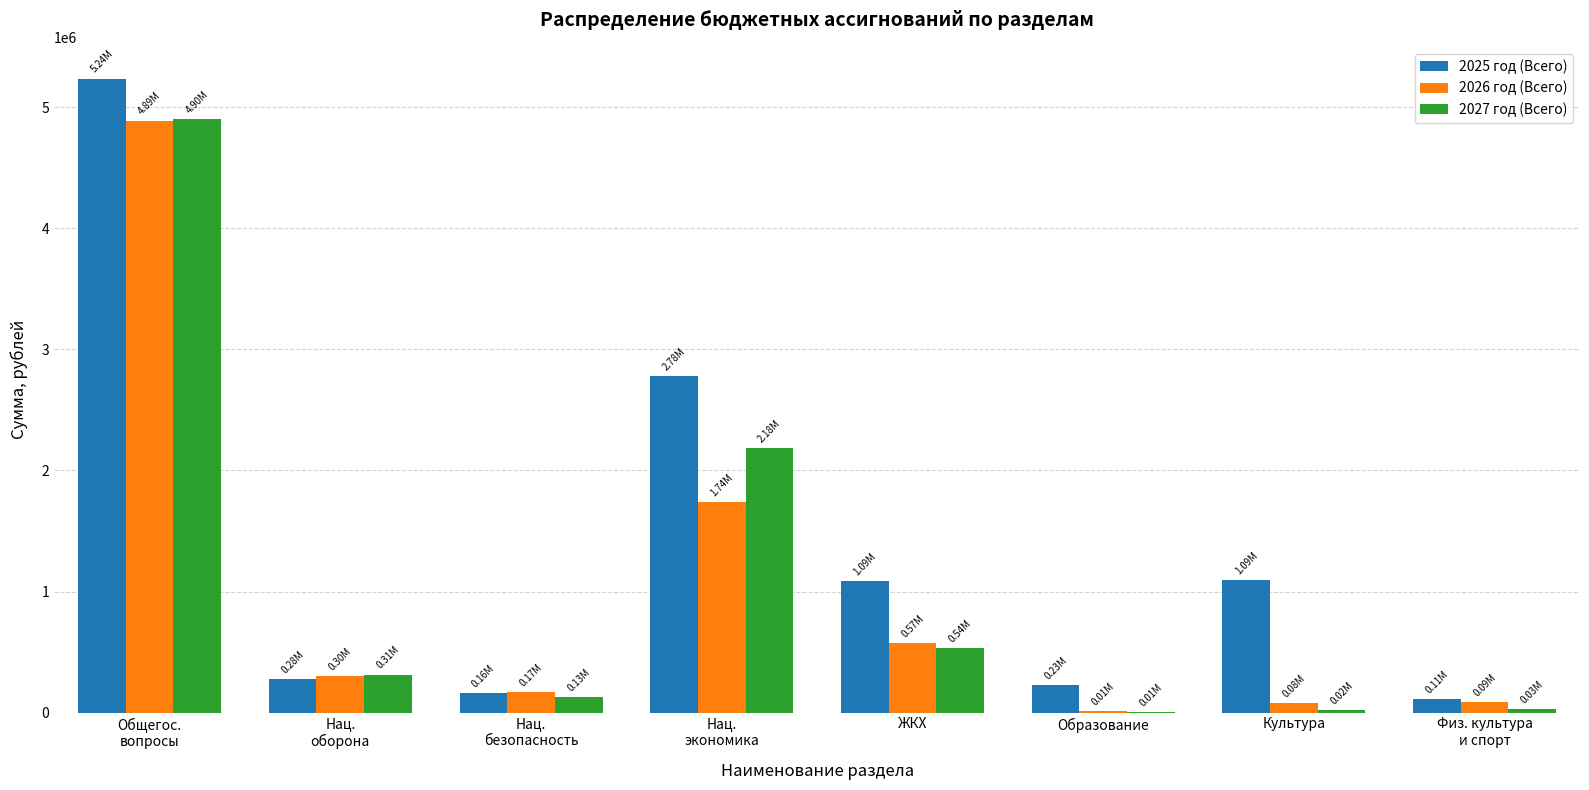

Is the value of 2025 год (Всего) at Нац.
оборона greater than the value of 2027 год (Всего) at Культура?

Yes